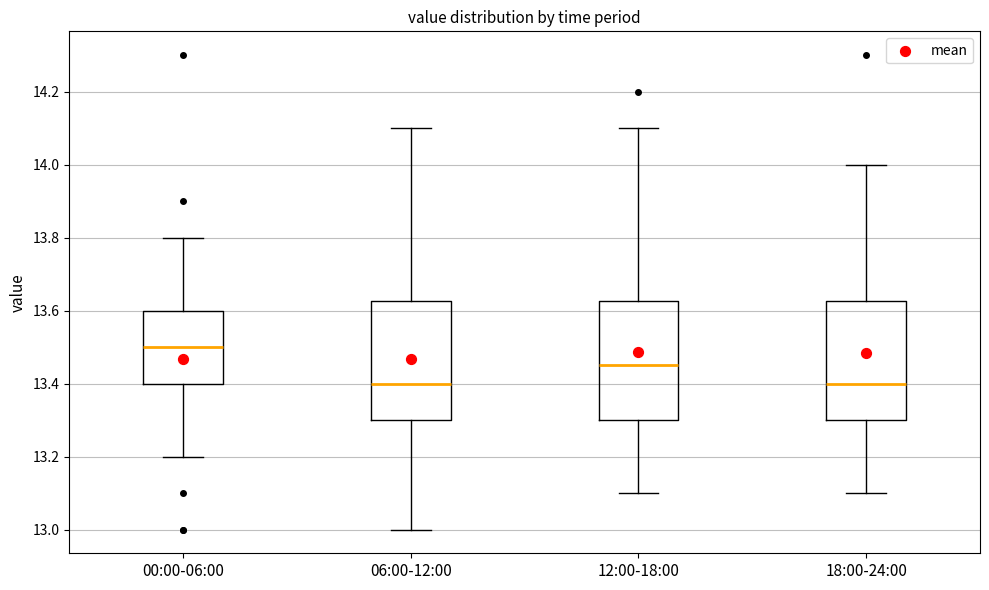

Where is the upper edge of the box for 12:00-18:00 on the y-axis? The values are not printed on the chart, so give them approximately, as read against the axis.

13.62